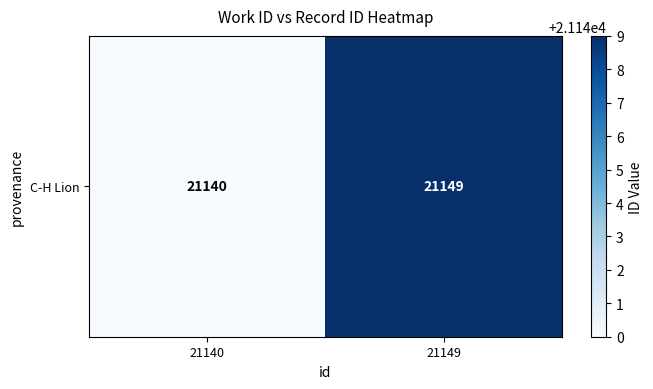

Reading left to right, extract all data points from this chart.

21140=21140	21149=21149